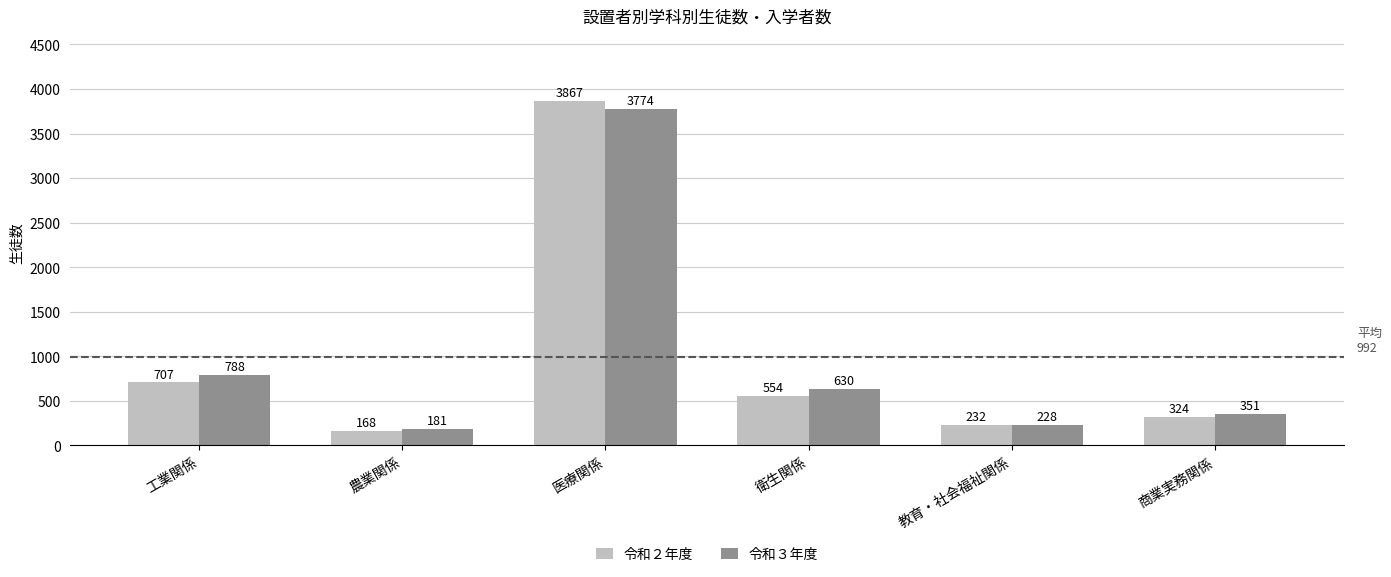

List the series in order of their peak value, highest first.

令和２年度, 令和３年度